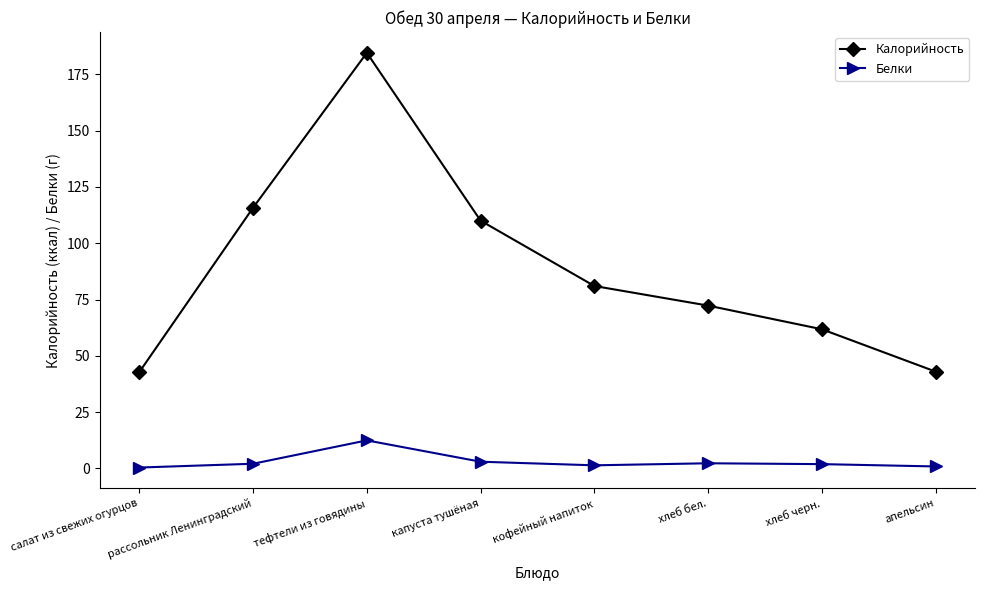

Which series has the largest total across all categories?

Калорийность